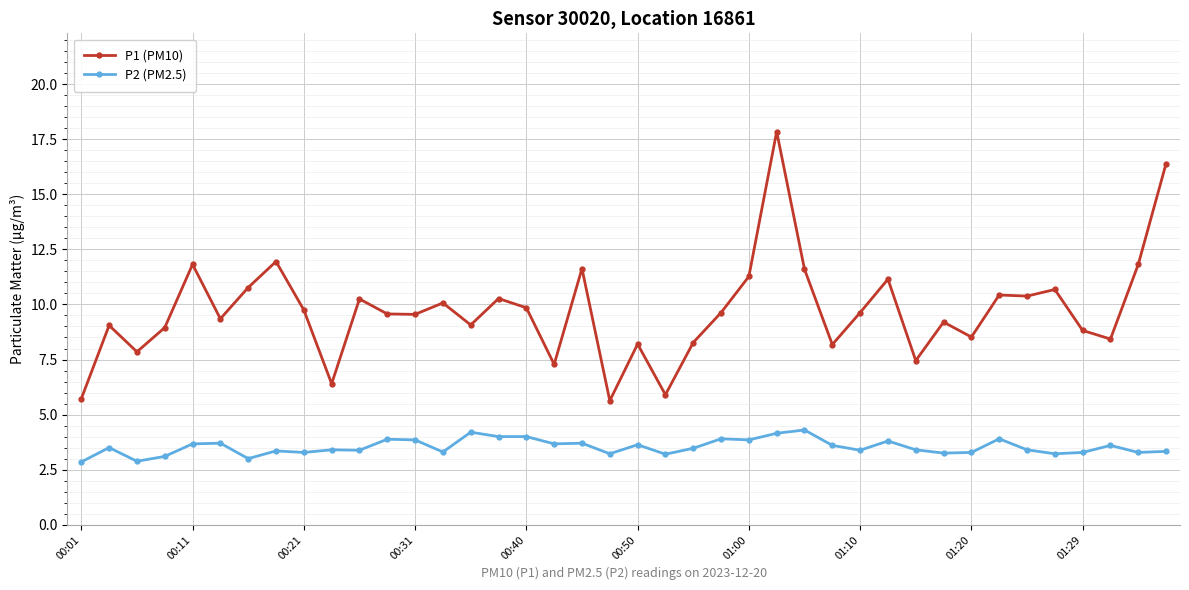

Which series has the largest range (max minus min)?

P1 (PM10)